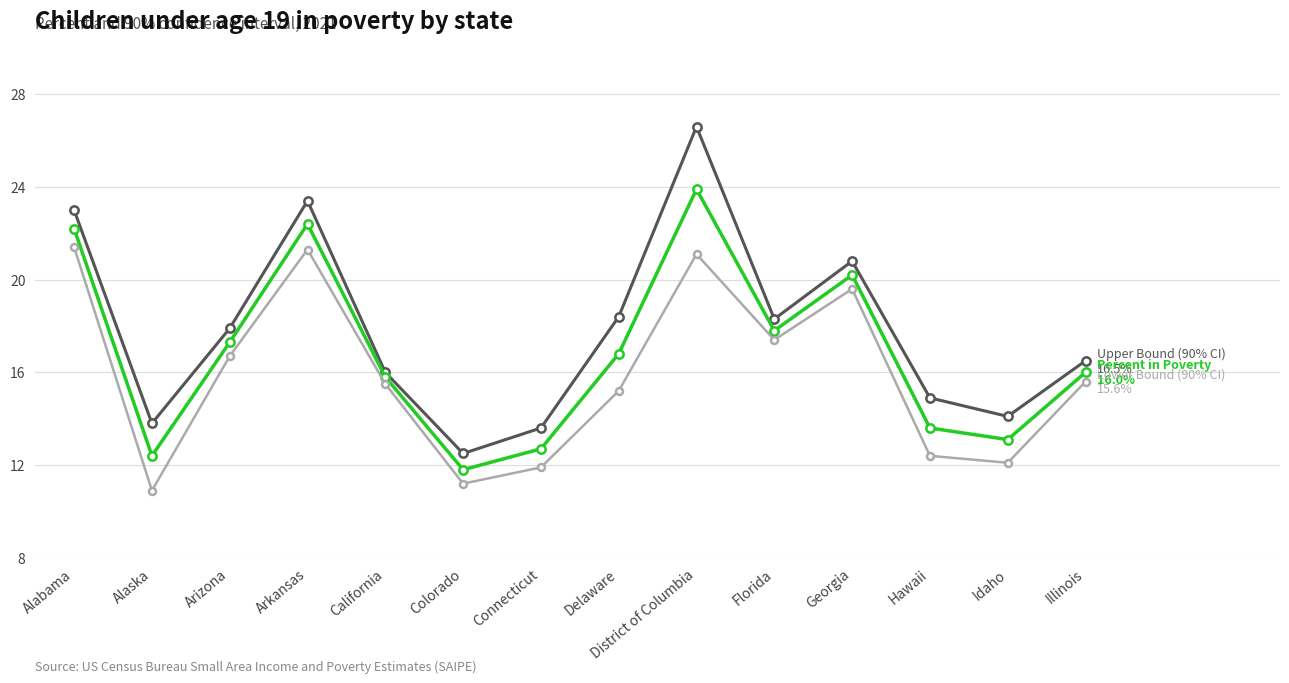

Reading left to right, extract all data points from this chart.

Upper Bound (90% CI): Alabama=23.0	Alaska=13.8	Arizona=17.9	Arkansas=23.4	California=16.0	Colorado=12.5	Connecticut=13.6	Delaware=18.4	District of Columbia=26.6	Florida=18.3	Georgia=20.8	Hawaii=14.9	Idaho=14.1	Illinois=16.5
Percent in Poverty: Alabama=22.2	Alaska=12.4	Arizona=17.3	Arkansas=22.4	California=15.8	Colorado=11.8	Connecticut=12.7	Delaware=16.8	District of Columbia=23.9	Florida=17.8	Georgia=20.2	Hawaii=13.6	Idaho=13.1	Illinois=16.0
Lower Bound (90% CI): Alabama=21.4	Alaska=10.9	Arizona=16.7	Arkansas=21.3	California=15.5	Colorado=11.2	Connecticut=11.9	Delaware=15.2	District of Columbia=21.1	Florida=17.4	Georgia=19.6	Hawaii=12.4	Idaho=12.1	Illinois=15.6